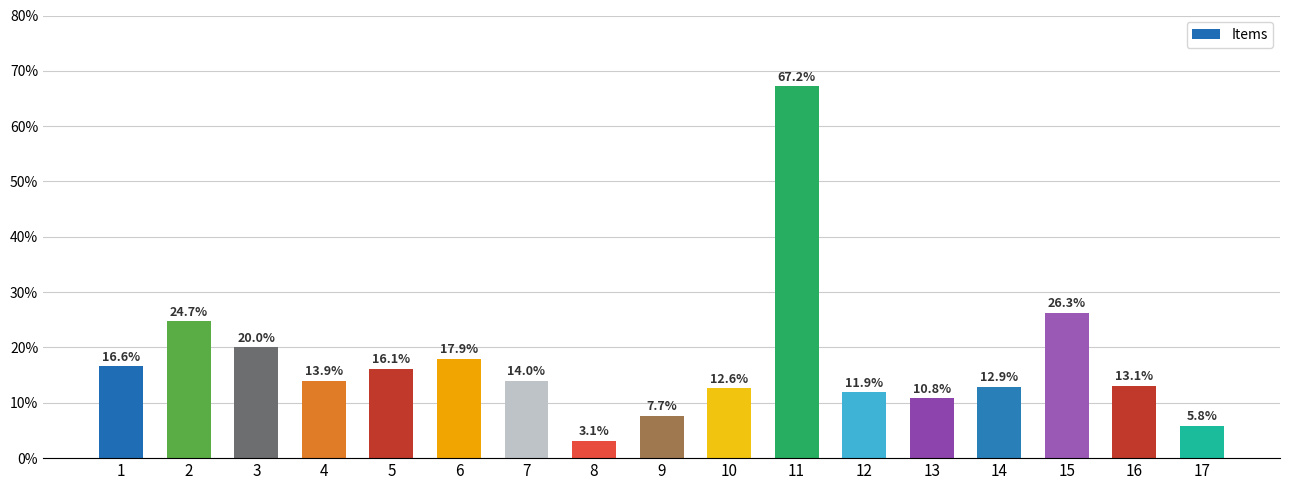

How many values exceed 13?

10